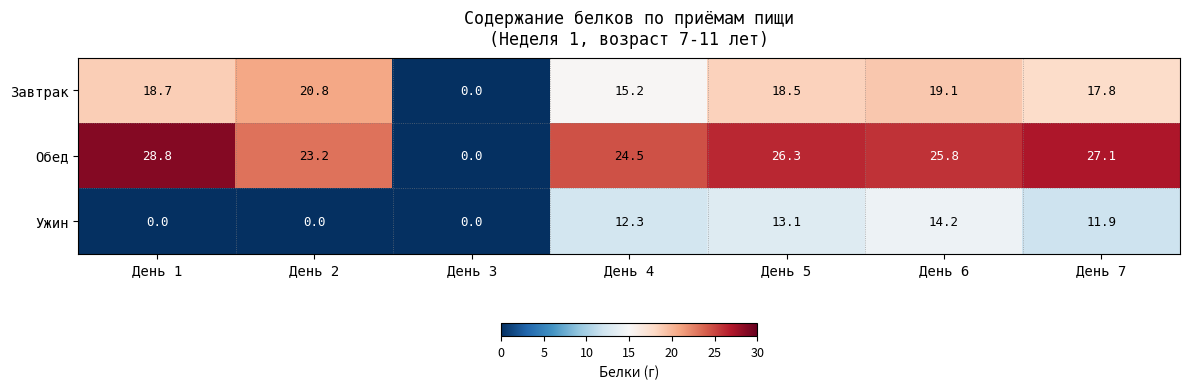

True or false: Завтрак has a value of 18.7 at День 1.

True